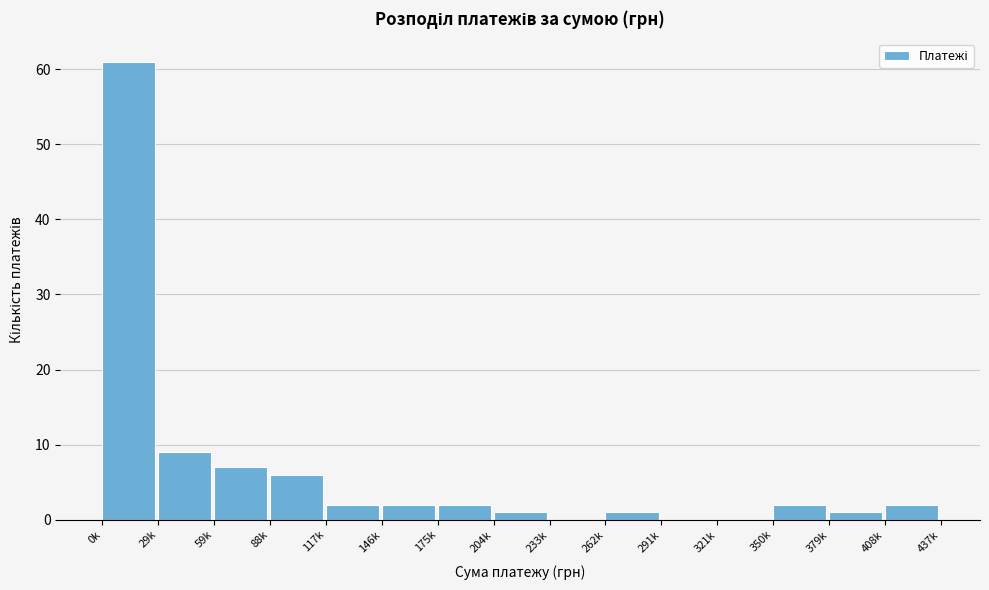

Reading right to left, transcribe all the data shown in this chart.

408k=2	379k=1	350k=2	321k=0	291k=0	262k=1	233k=0	204k=1	175k=2	146k=2	117k=2	88k=6	59k=7	29k=9	0k=61